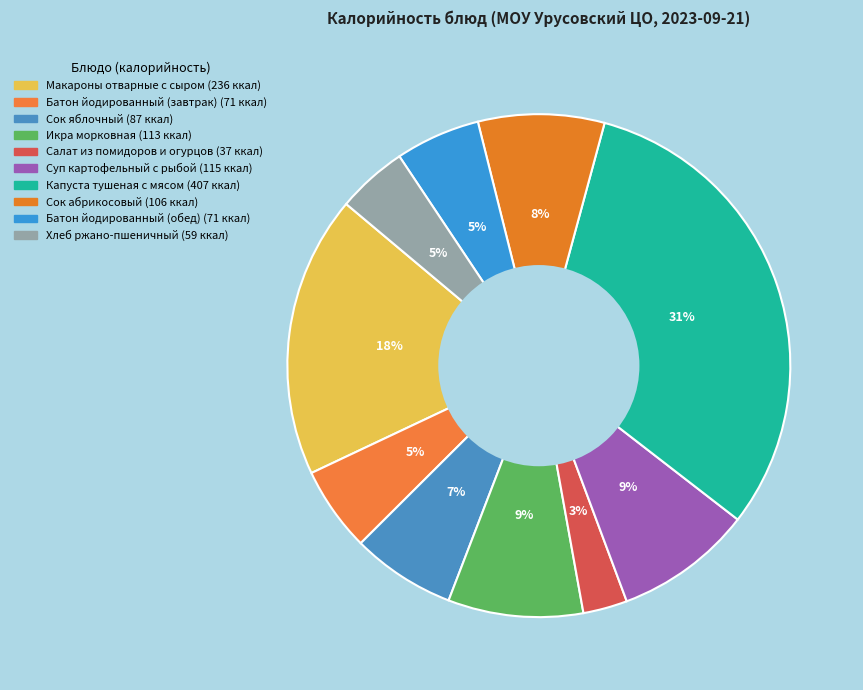

How many segments does this pie chart have?

10